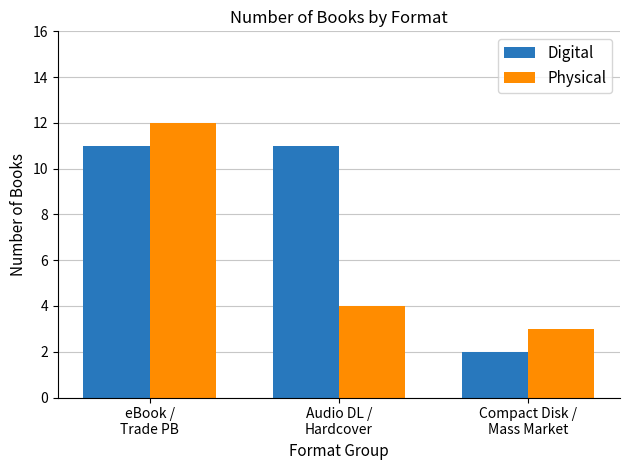

Rank the series at eBook /
Trade PB from highest to lowest value.

Physical, Digital